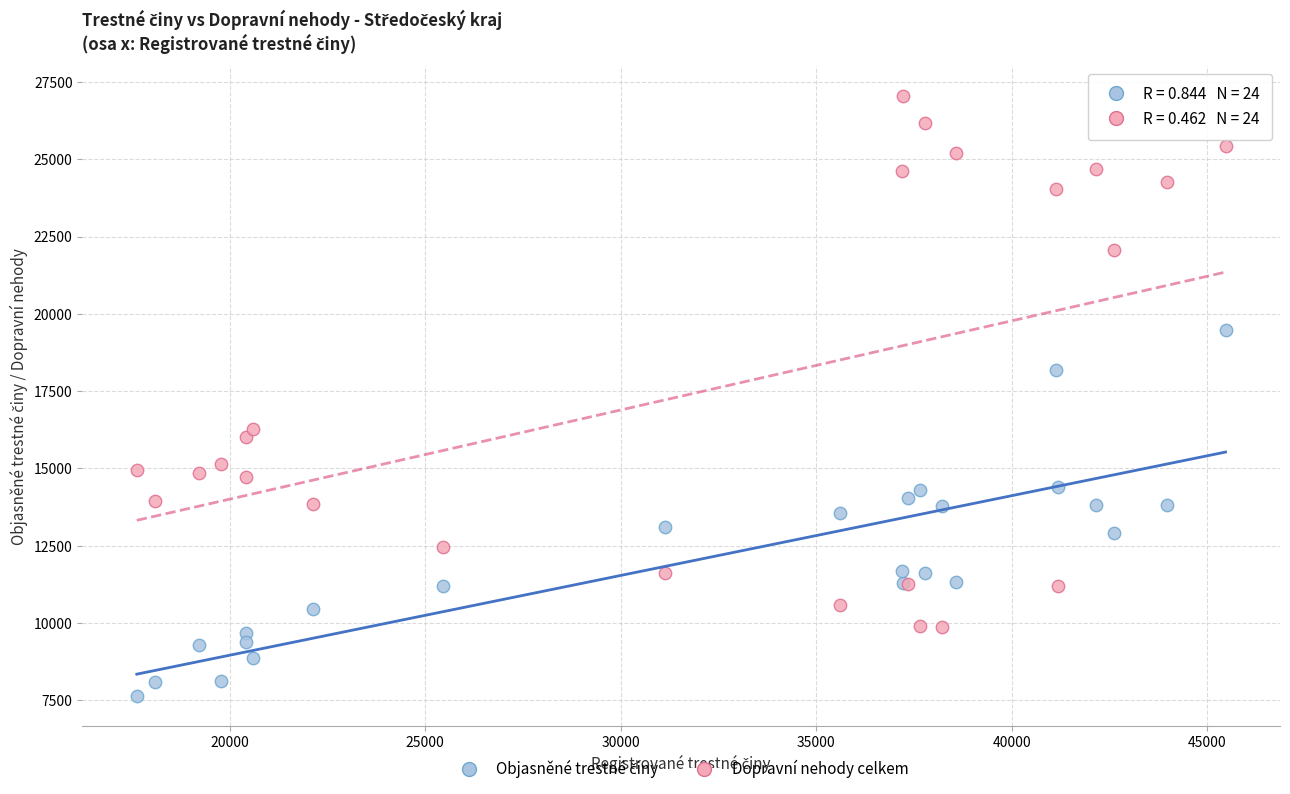

Which series has the largest Y range (max minus min)?

Dopravní nehody celkem